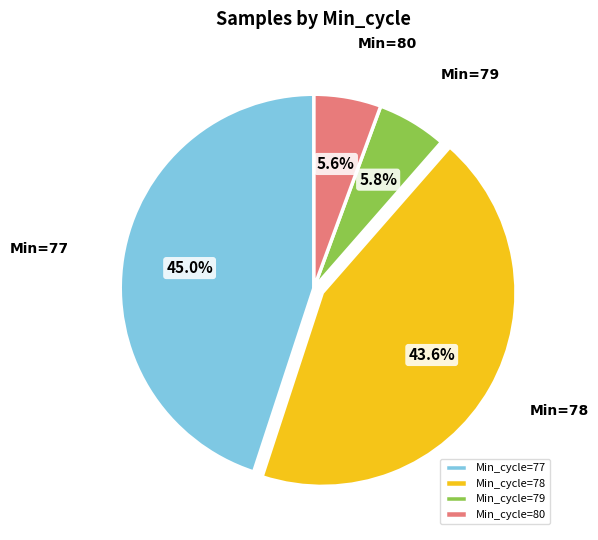

Combined, what portion of the pie is Min_cycle=79 and Min_cycle=78?

49.4%